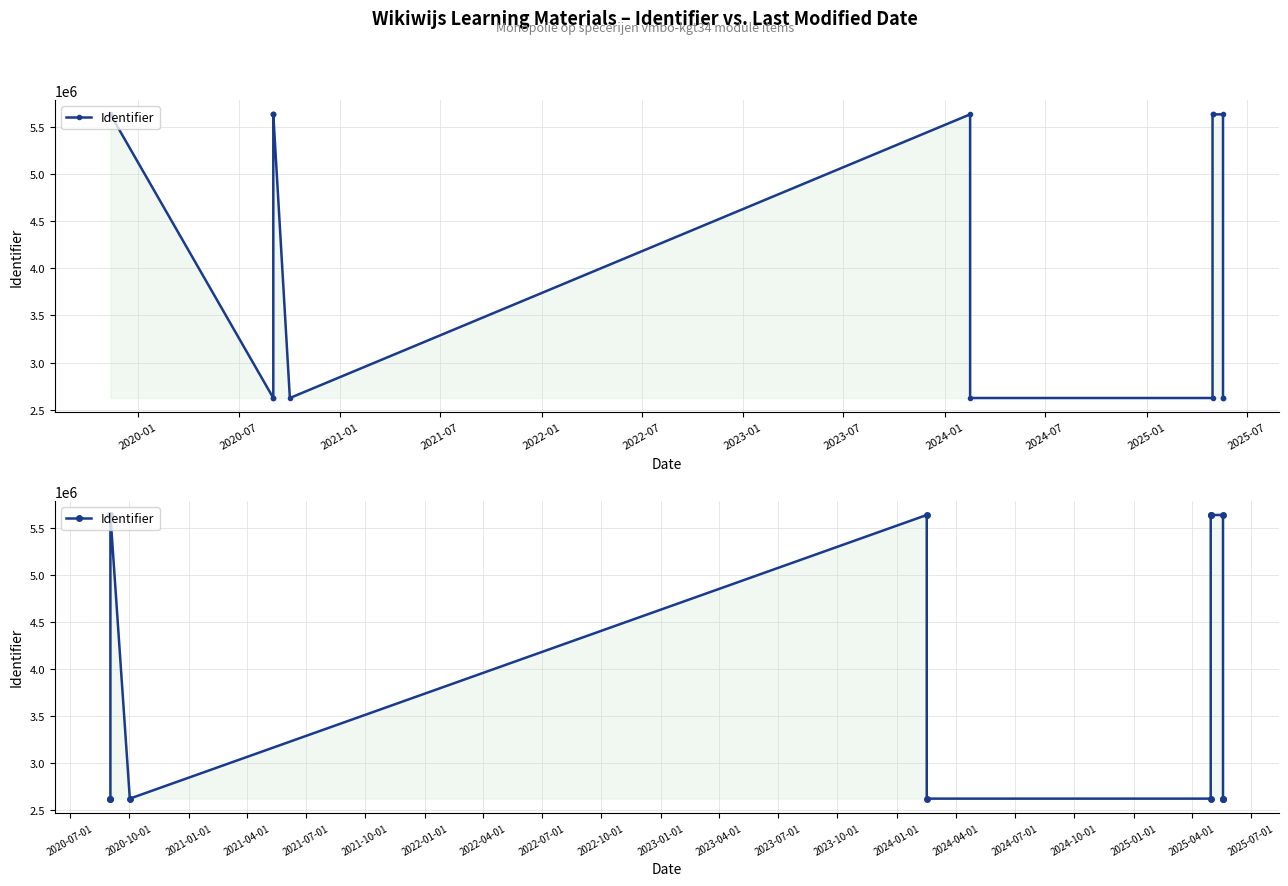

What is the sum of all values?

57793862